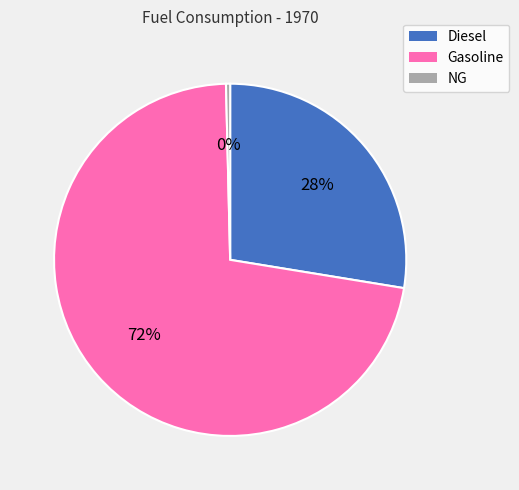

The NG slice represents 7% of the pie. True or false?

False